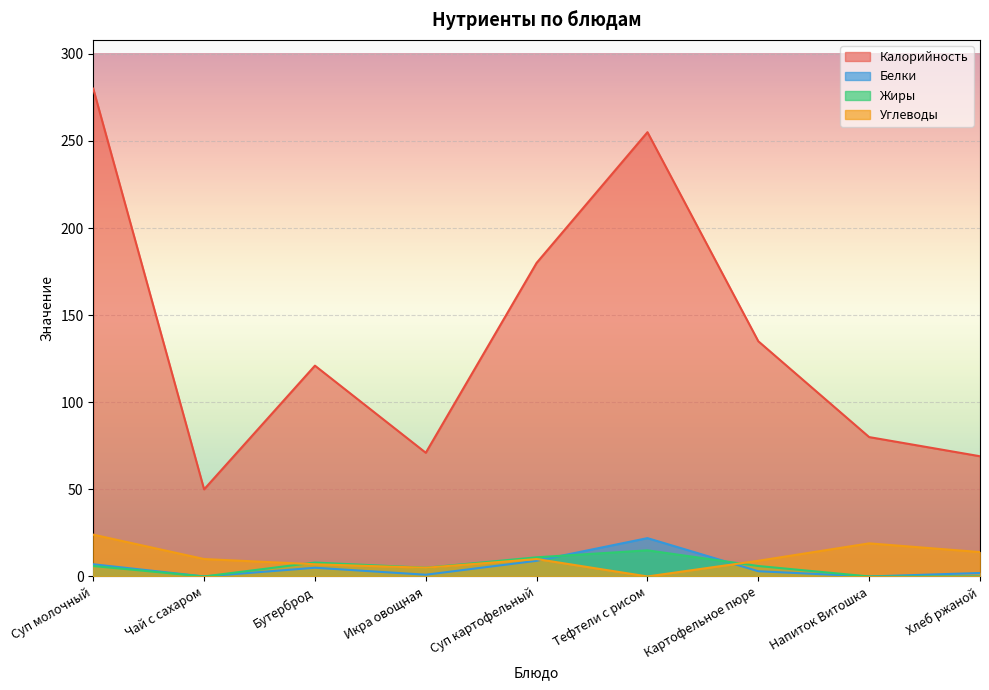

Is the value of Жиры at Напиток Витошка greater than the value of Углеводы at Картофельное пюре?

No